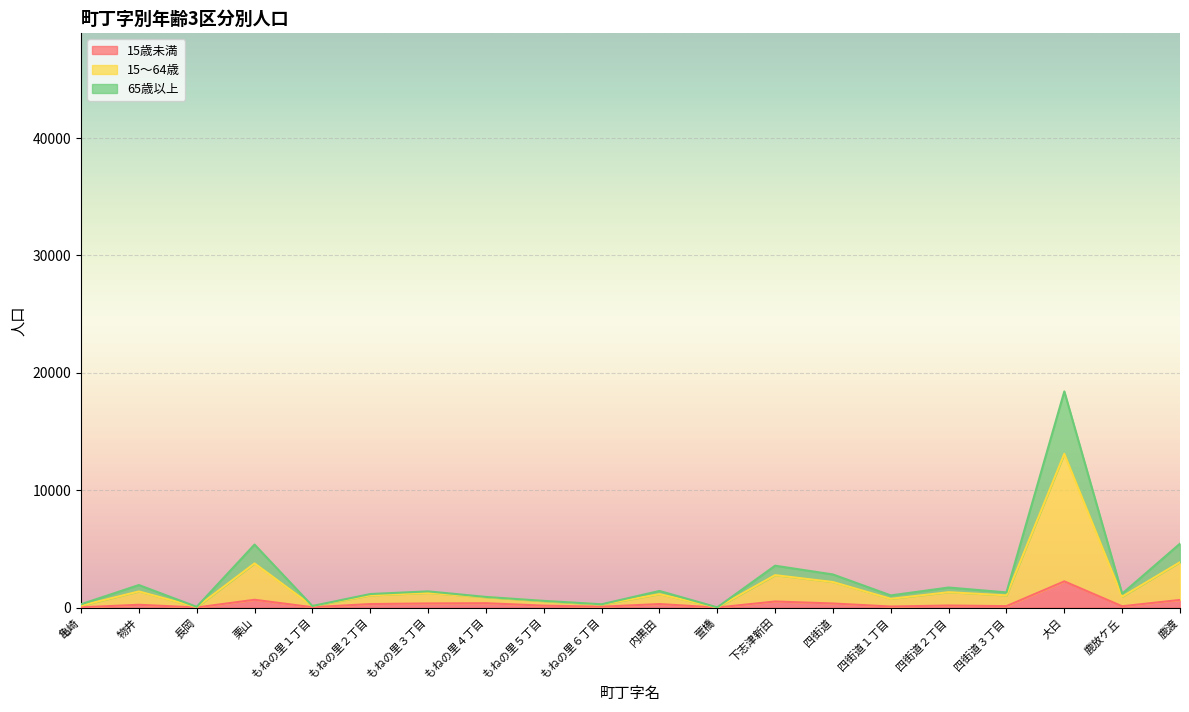

True or false: 15歳未満 and 15～64歳 intersect in this chart.

False